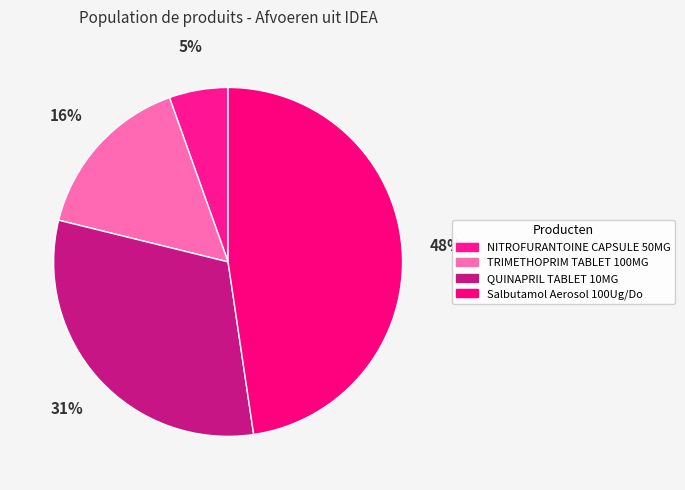

Count the number of slices in the pie.

4